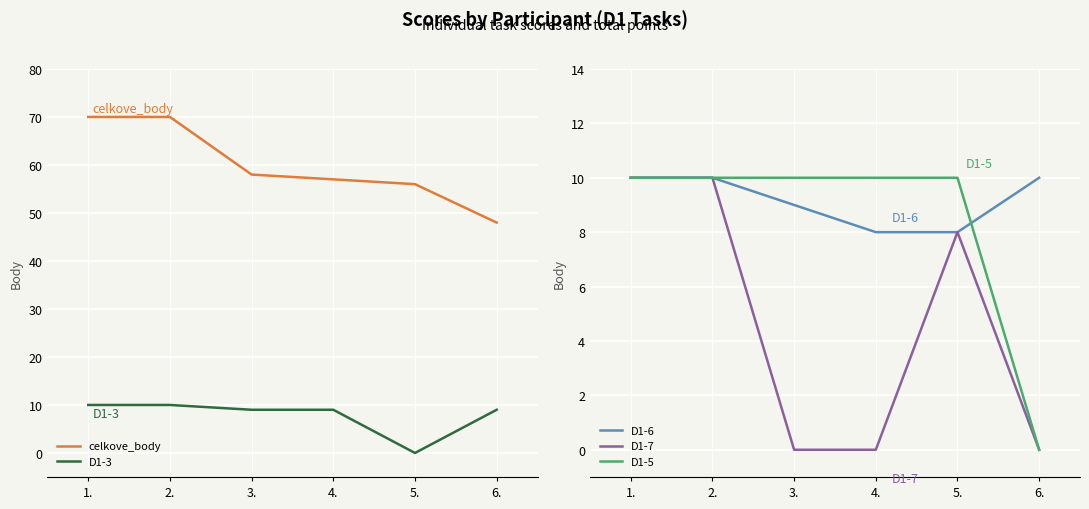

At how many categories does at least one series exceed 13?

6